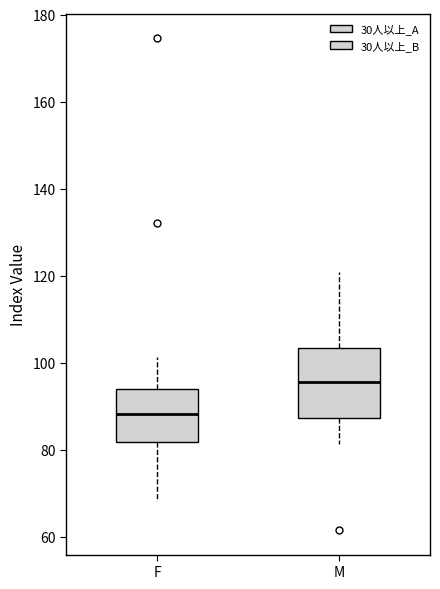

Reading left to right, transcribe this box plot: for each box, give where its median line is, the range the box spans, and where its two whiskers end, as read against the y-axis. The values are not printed on the chart, so give them approximately, as read against the axis.

F: median 88, box 82 to 94, whiskers 68 to 102
M: median 96, box 88 to 104, whiskers 82 to 120